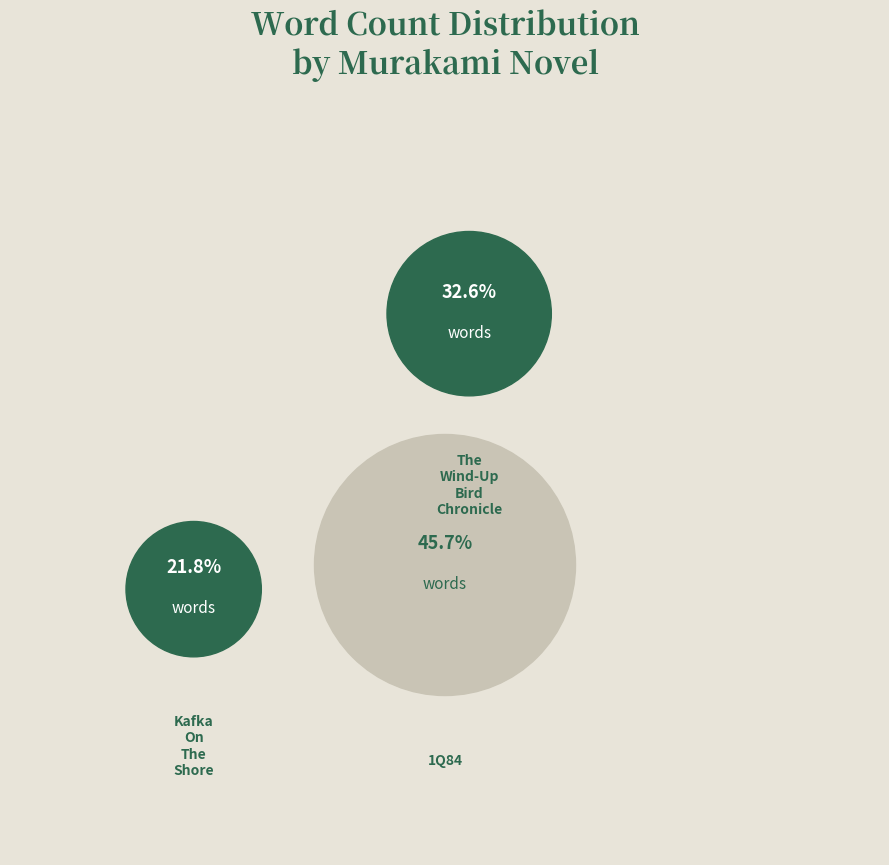

Is it true that The Wind-Up Bird Chronicle is 20% of the pie?

False